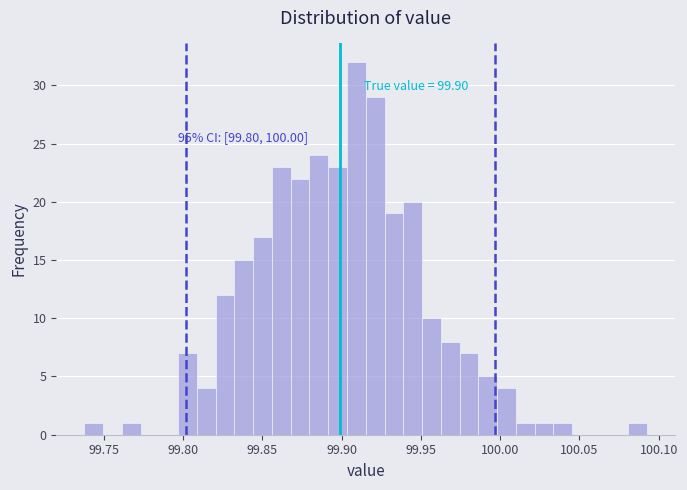

Read against the x-axis, roughly where is the centre of the tallest bar?

99.910